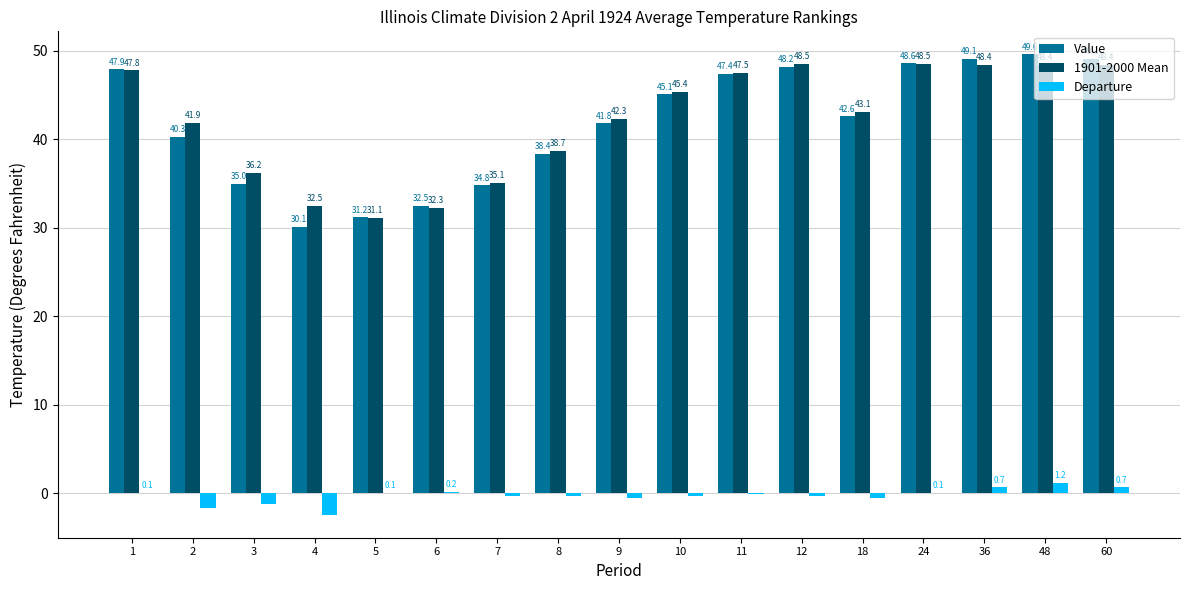

Reading right to left, what are all the values shown in this chart?

Value: 60=49.1	48=49.6	36=49.1	24=48.6	18=42.6	12=48.2	11=47.4	10=45.1	9=41.8	8=38.4	7=34.8	6=32.5	5=31.2	4=30.1	3=35.0	2=40.3	1=47.9
1901-2000 Mean: 60=48.4	48=48.4	36=48.4	24=48.5	18=43.1	12=48.5	11=47.5	10=45.4	9=42.3	8=38.7	7=35.1	6=32.3	5=31.1	4=32.5	3=36.2	2=41.9	1=47.8
Departure: 60=0.7	48=1.2	36=0.7	24=0.1	18=-0.5	12=-0.3	11=-0.1	10=-0.3	9=-0.5	8=-0.3	7=-0.3	6=0.2	5=0.1	4=-2.4	3=-1.2	2=-1.6	1=0.1